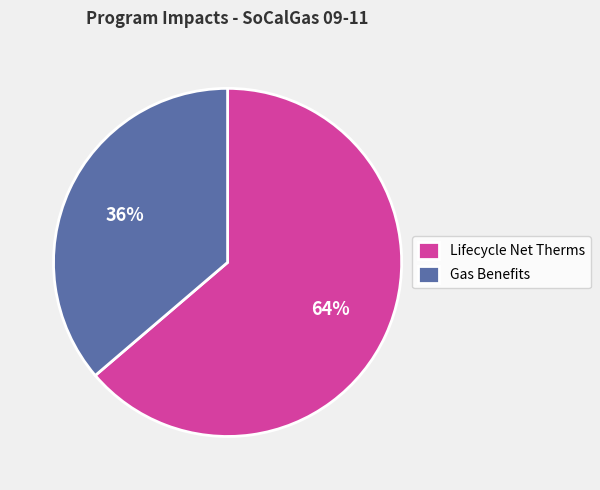

Which has a higher value, Lifecycle Net Therms or Gas Benefits?

Lifecycle Net Therms